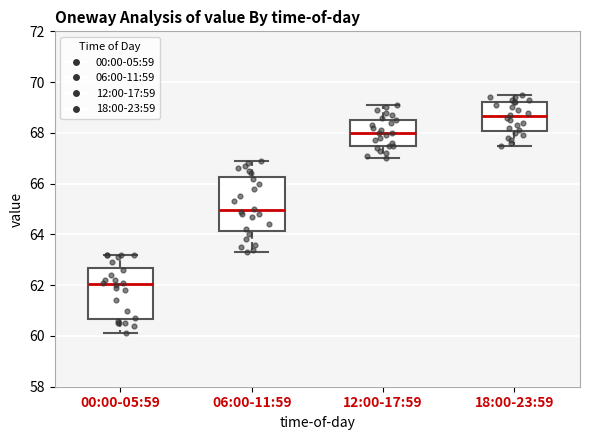

Where is the upper edge of the box for 18:00-23:59 on the y-axis? The values are not printed on the chart, so give them approximately, as read against the axis.

69.2